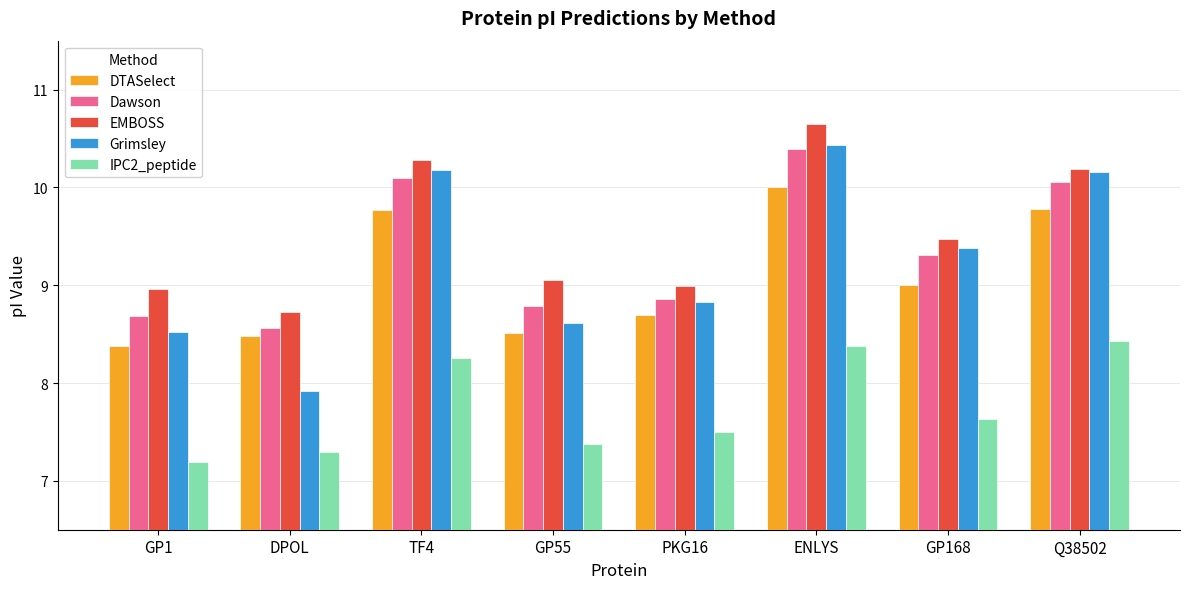

Which category has the lowest value across all series?

GP1